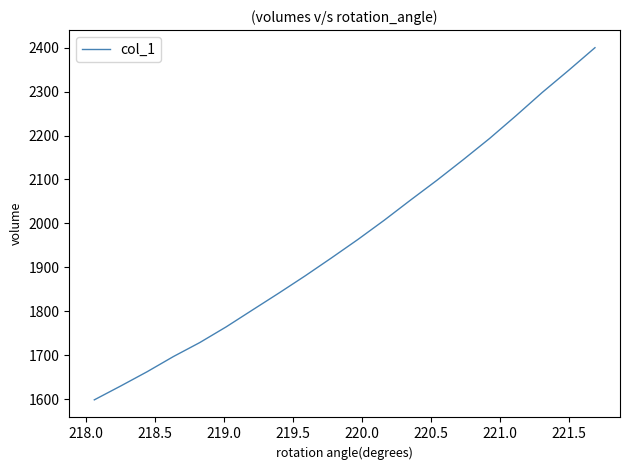

How many values are below 1963?

10